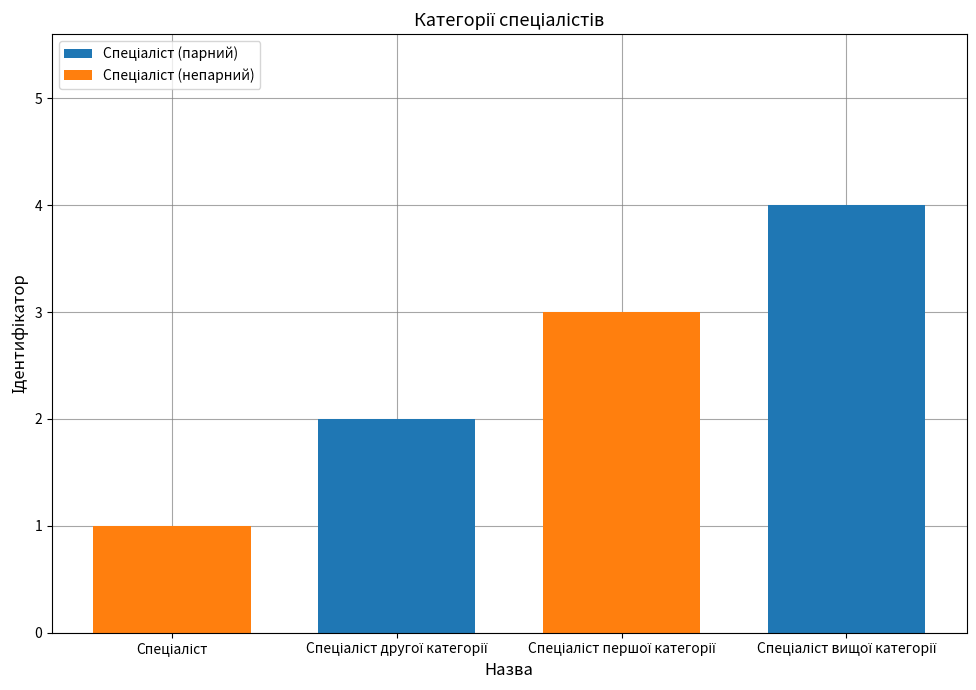

What is the sum of all values?

10